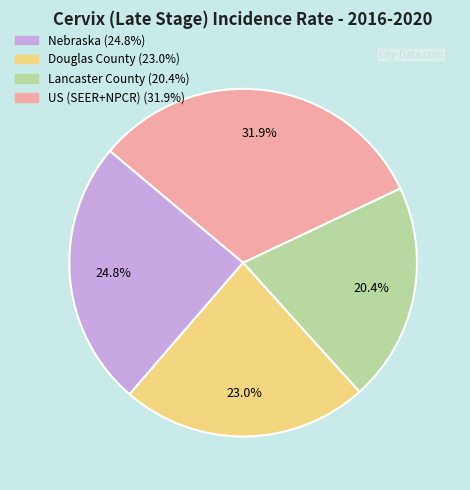

Do Nebraska and Douglas County together represent more than half of the pie?

No